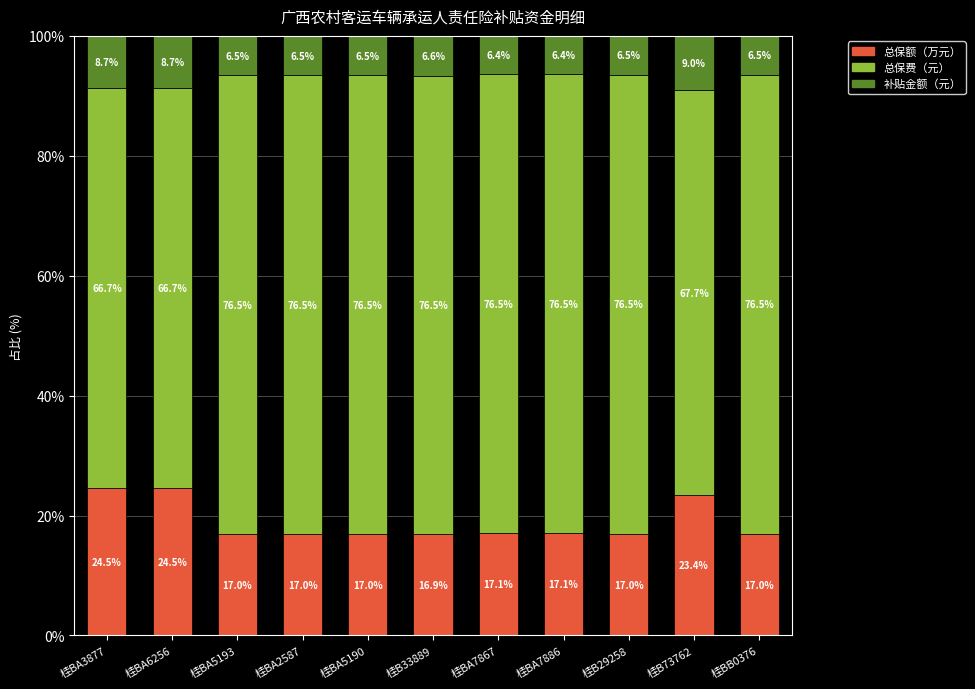

Reading left to right, what are the values for 总保额（万元）?

24.5	24.5	17.0	17.0	17.0	16.9	17.1	17.1	17.0	23.4	17.0